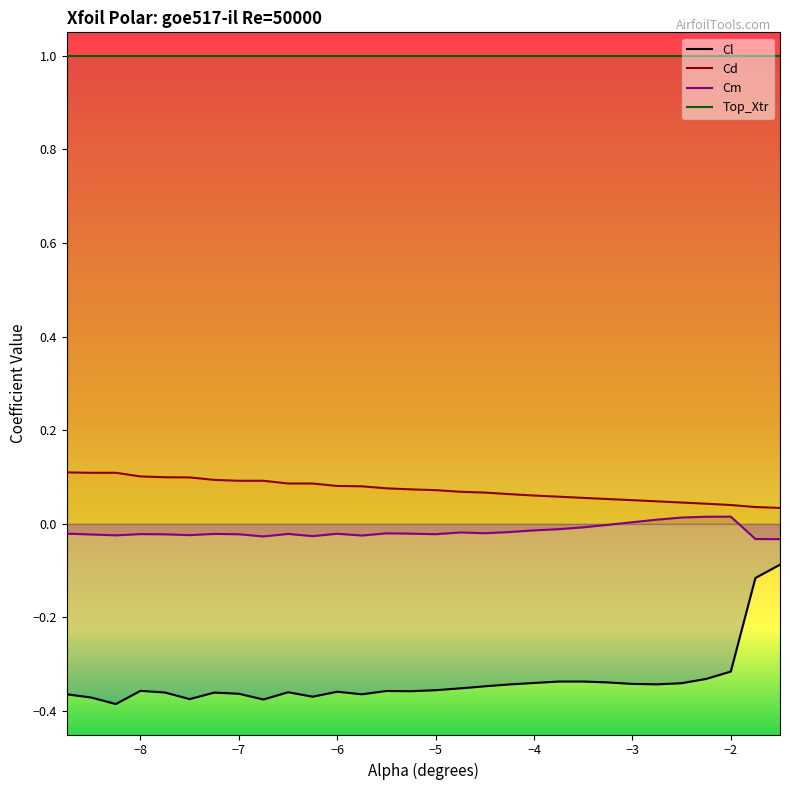

True or false: Cl and Cm intersect in this chart.

False